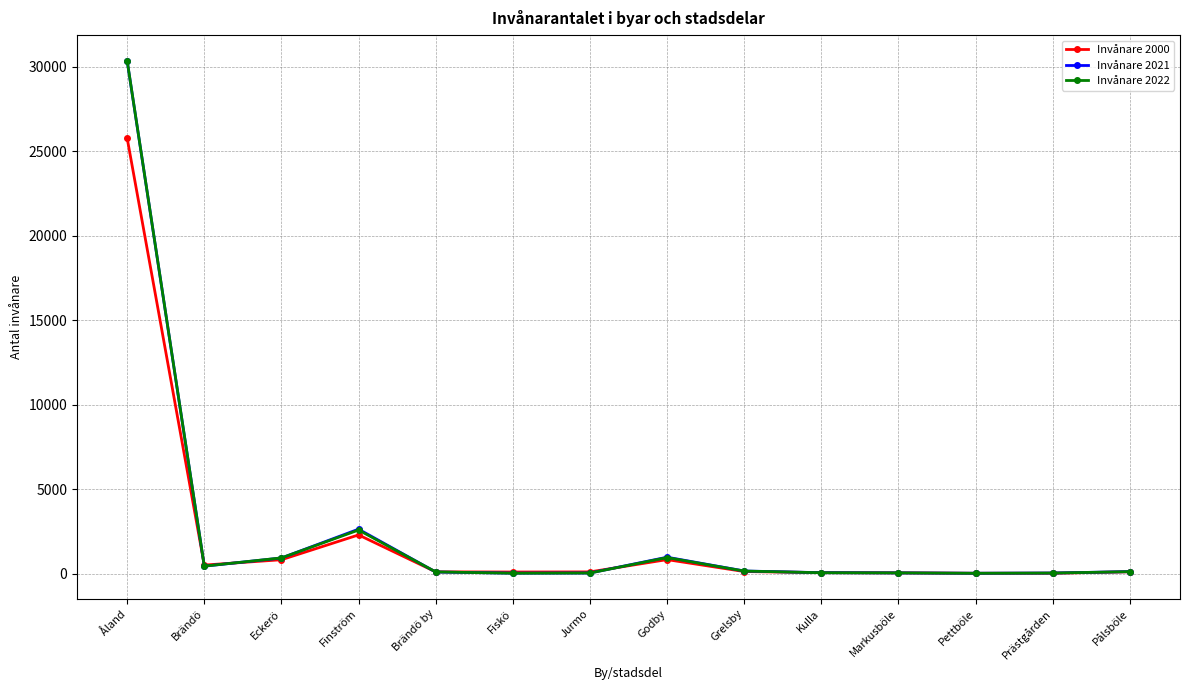

What is the difference between the highest and lowest values at Prästgården?

11